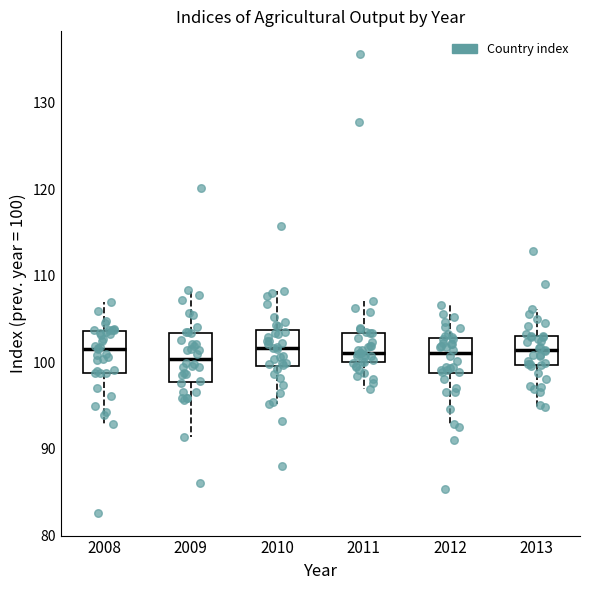

Where does the lower whisker of the box at x = 2009 end on the y-axis? The values are not printed on the chart, so give them approximately, as read against the axis.

91